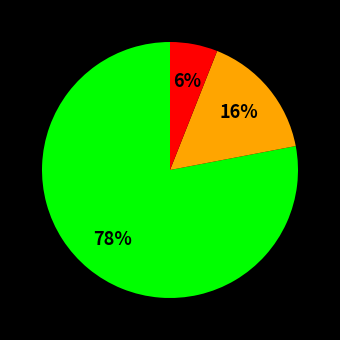

Count the number of slices in the pie.

3